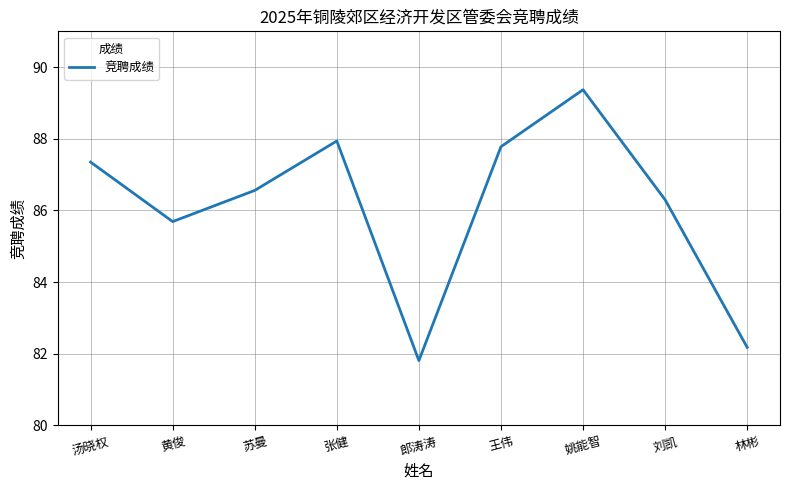

Which category has the lowest value across all series?

郎涛涛